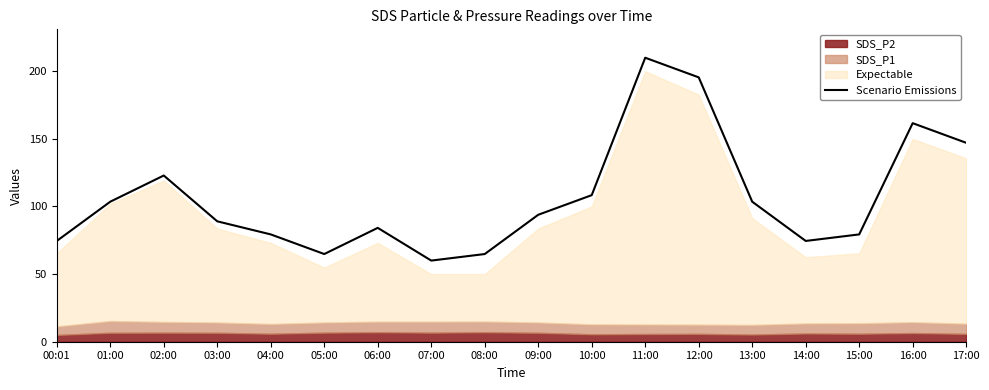

How many categories are shown in the chart?

18